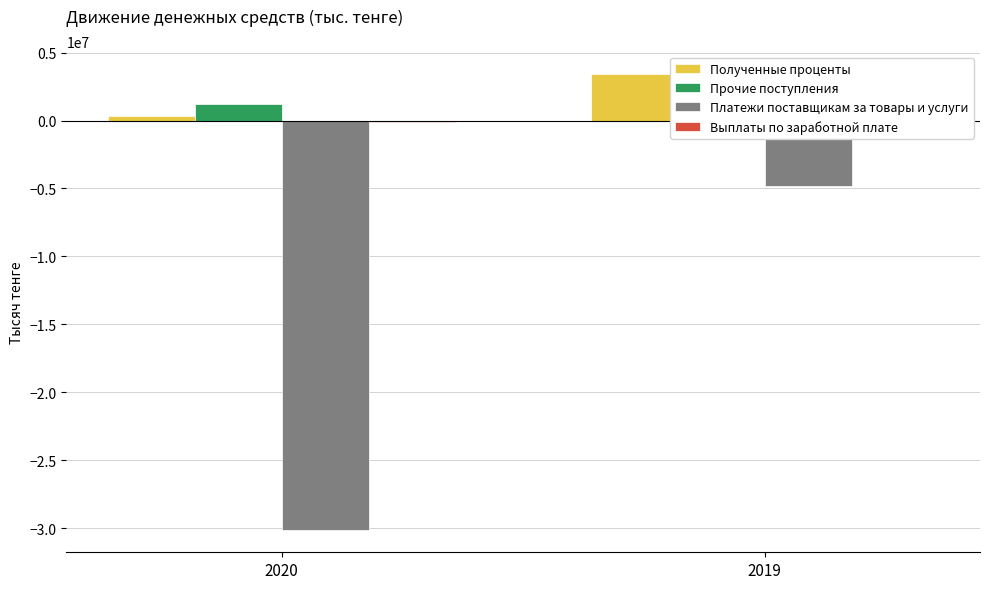

At which category is the sum across all series the highest?

2019